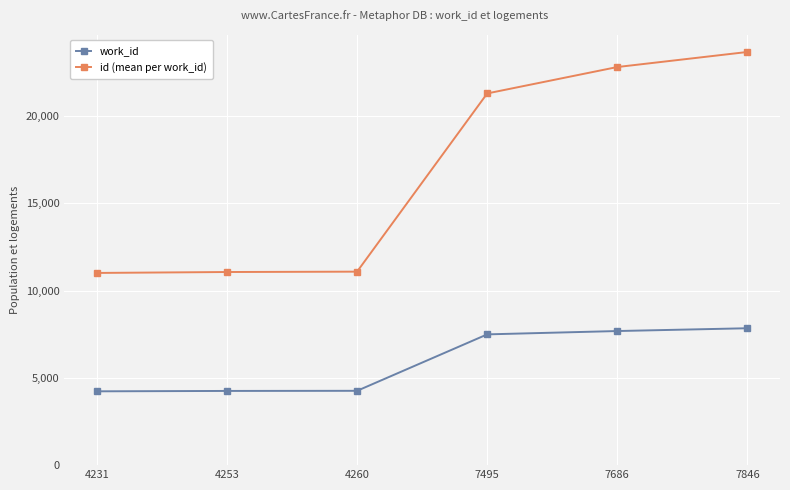

List the series in order of their overall mean, lowest first.

work_id, id (mean per work_id)